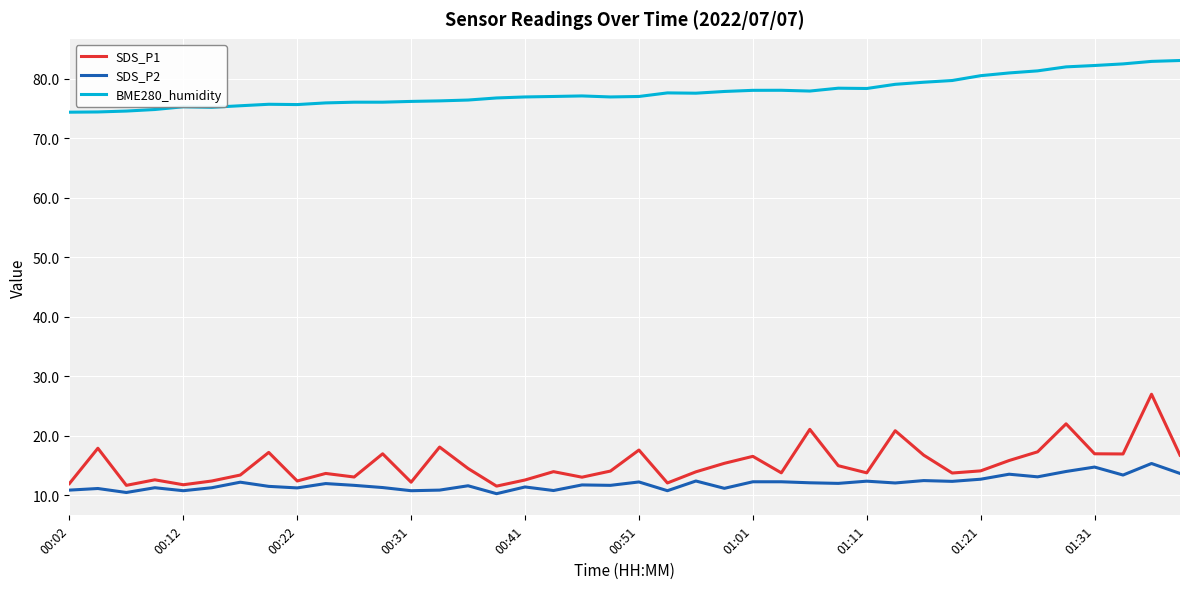

Which series has the largest range (max minus min)?

SDS_P1